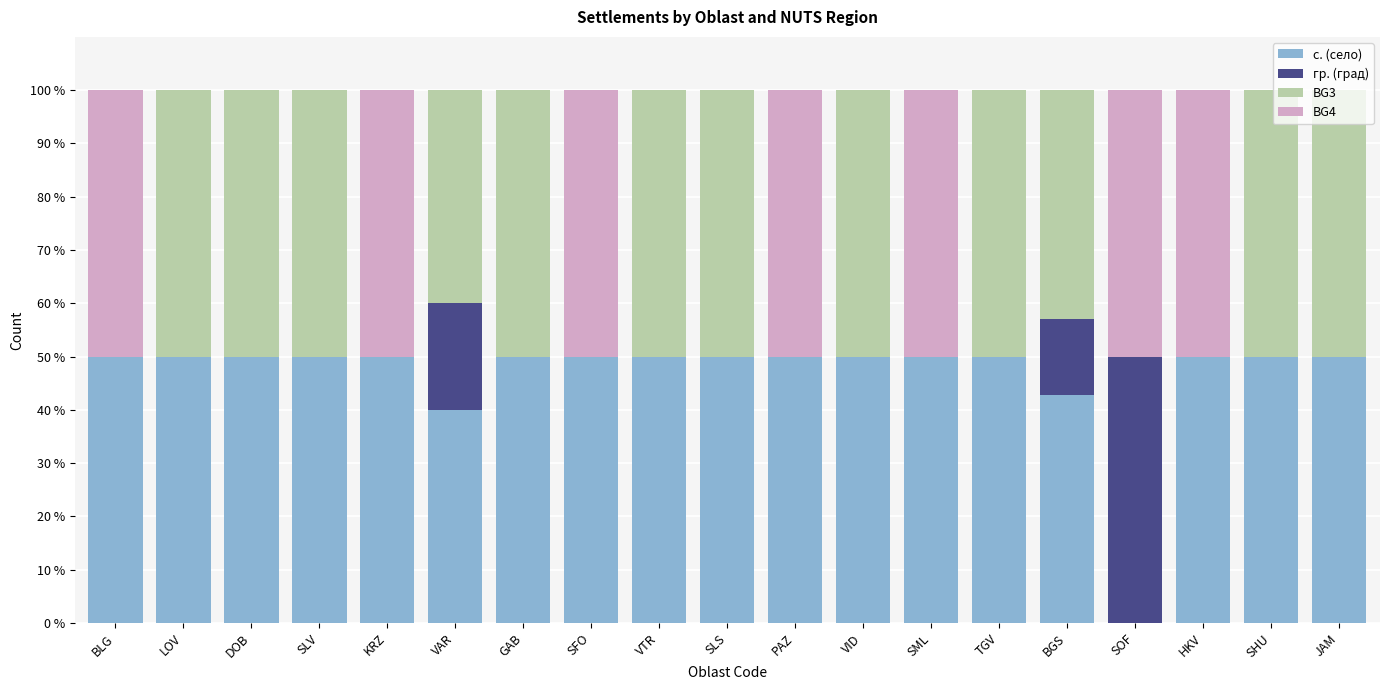

The value of с. (село) at VAR is 25.0. True or false?

False